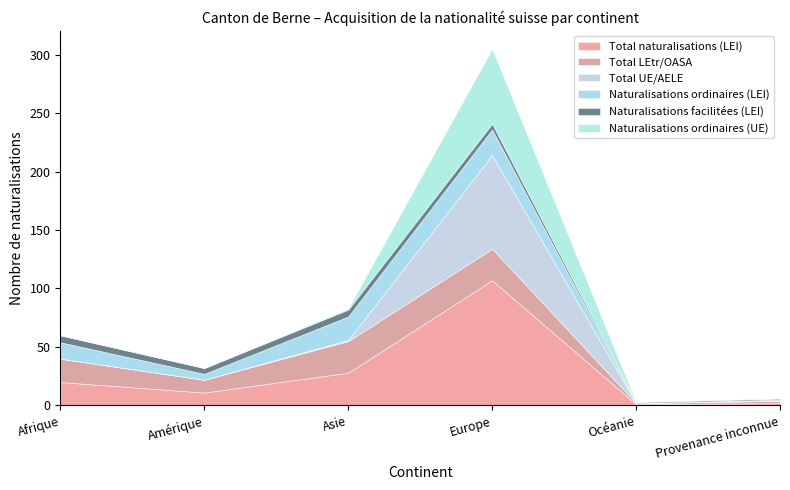

Which series has the largest total across all categories?

Total naturalisations (LEI)